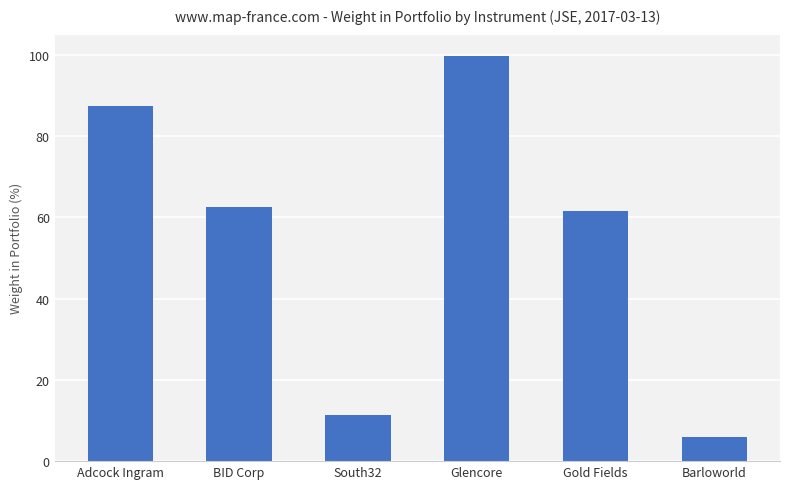

Does the chart contain any negative values?

No